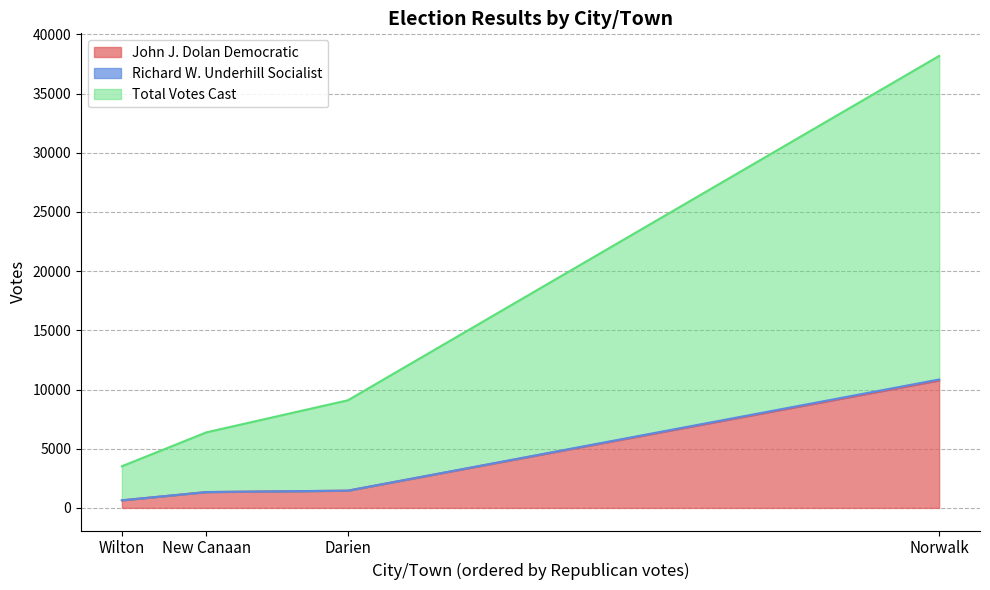

The John J. Dolan Democratic series shows 1454 at Darien. True or false?

True